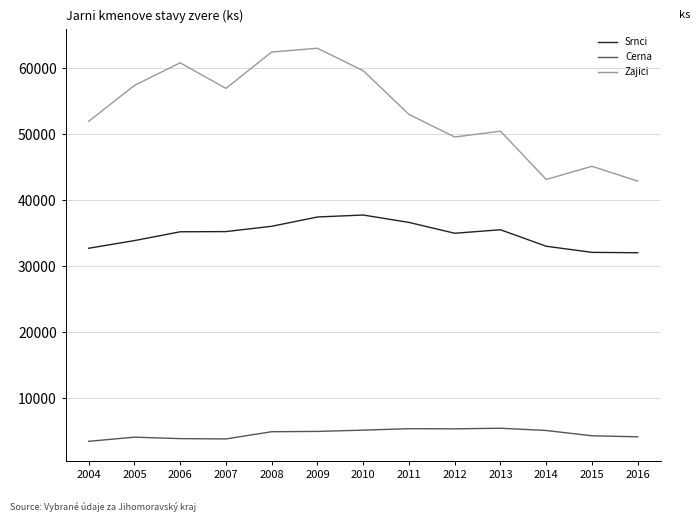

What is the minimum value for Cerna?

3472